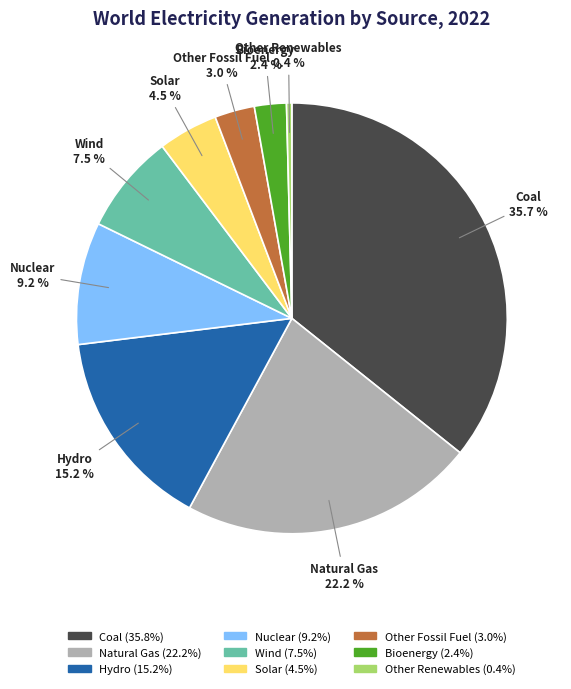

Count the number of slices in the pie.

9